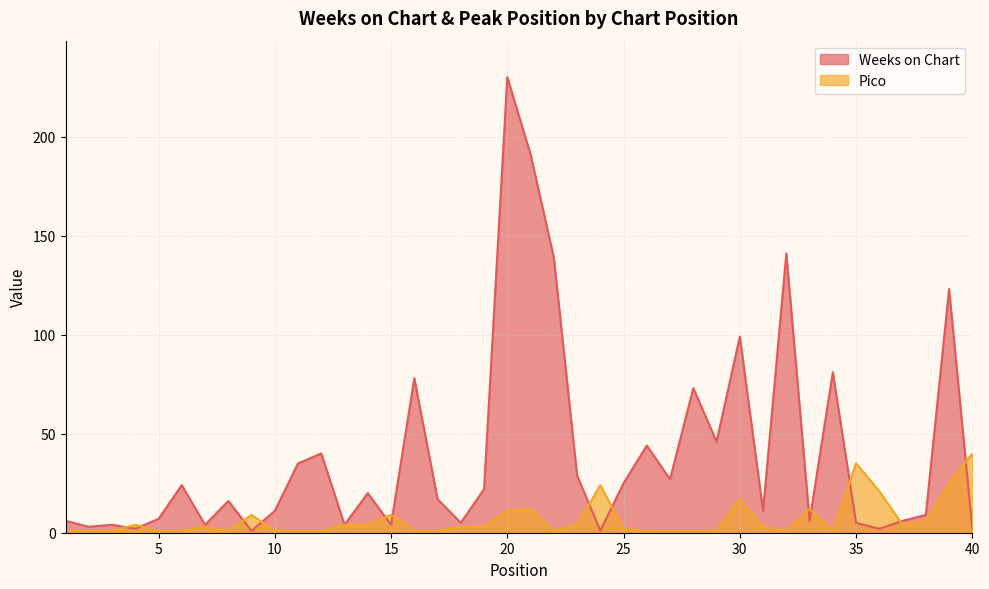

Which has a higher value, 8 or 13?

8